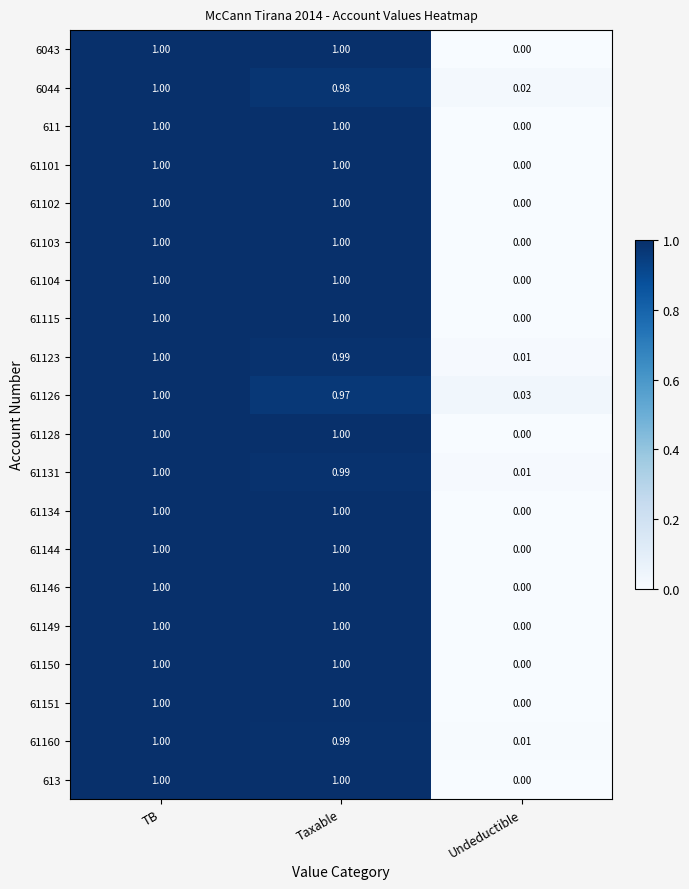

At which label is 61134 closest to 0?

Undeductible